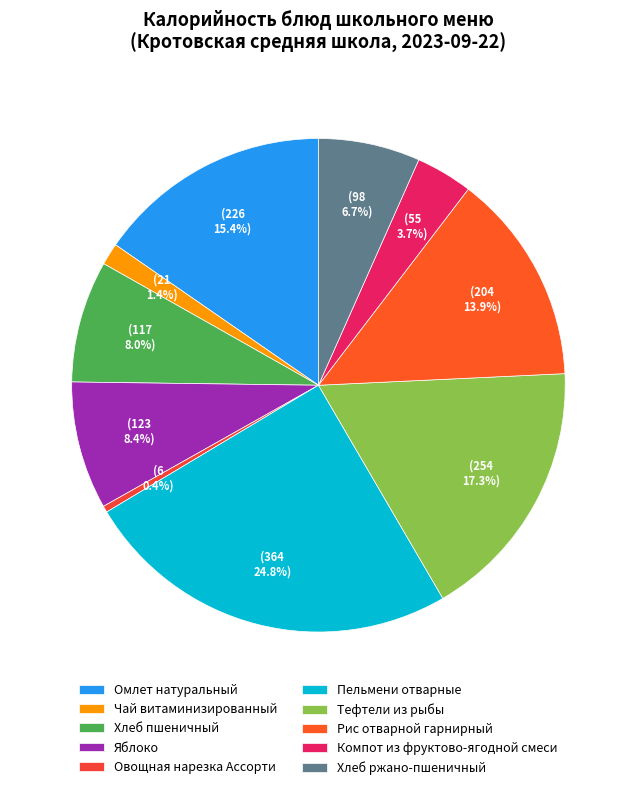

Is Овощная нарезка Ассорти the majority of the pie?

No